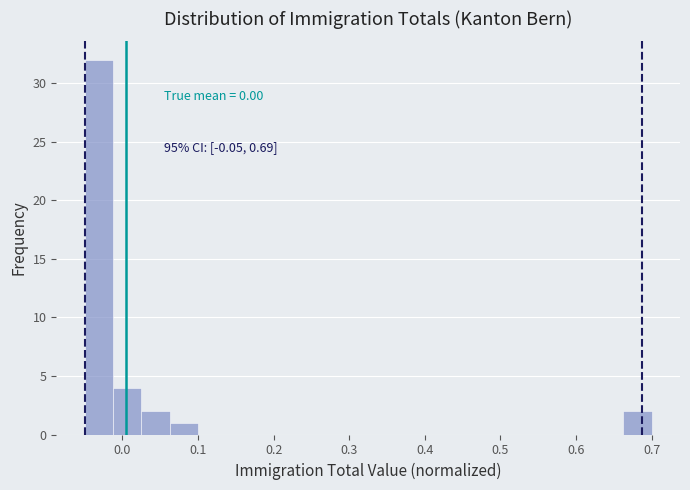

Read against the x-axis, roughly where is the centre of the tallest bar?

-0.03